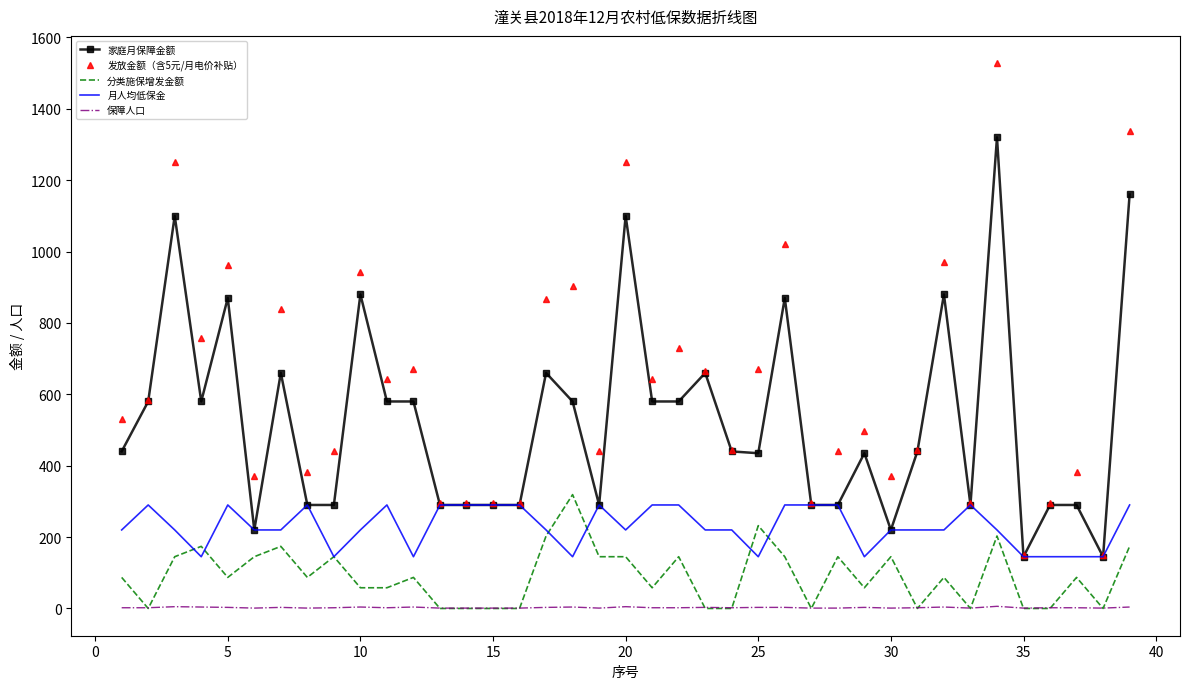

What is the average value of the 分类施保增发金额 series?

91